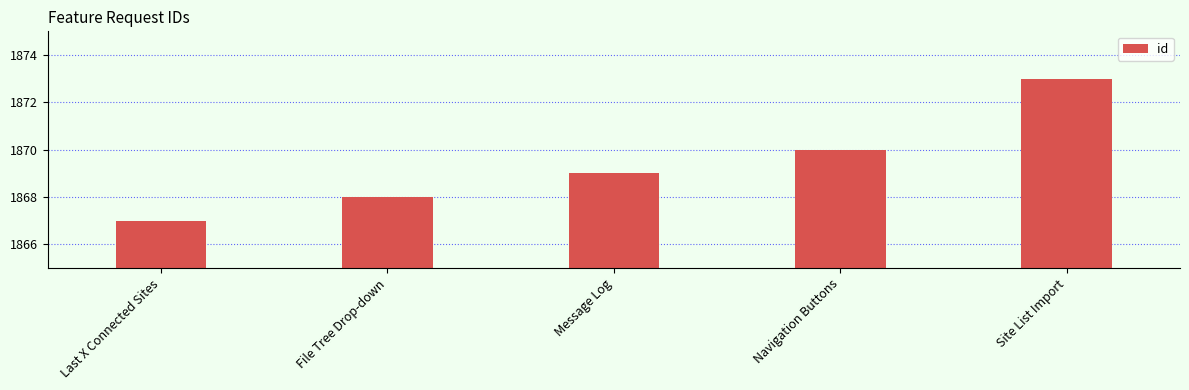

Reading left to right, extract all data points from this chart.

Last X Connected Sites=1867	File Tree Drop-down=1868	Message Log=1869	Navigation Buttons=1870	Site List Import=1873